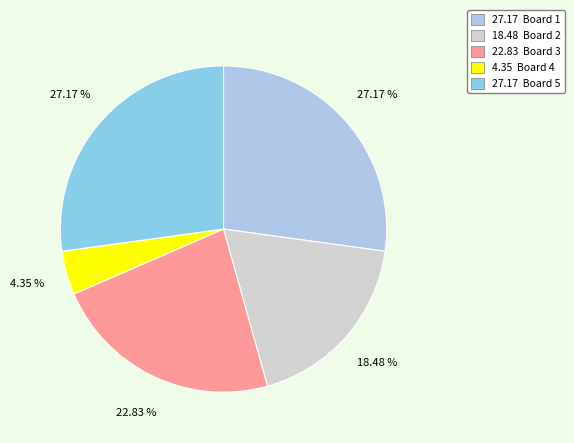

Which slice is the largest?

1